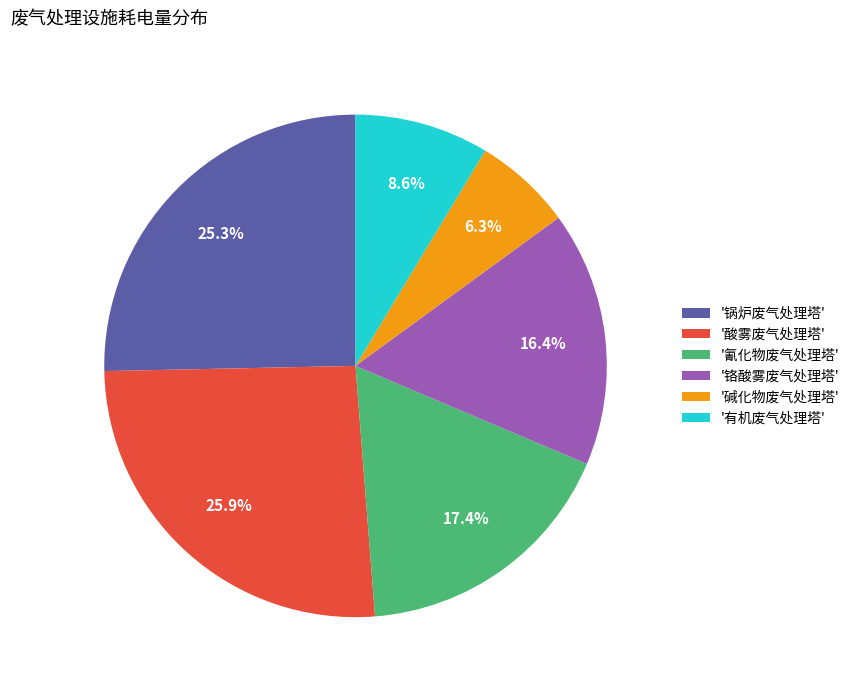

What is the ratio of the value at '锅炉废气处理塔' to the value at '有机废气处理塔'?

2.9